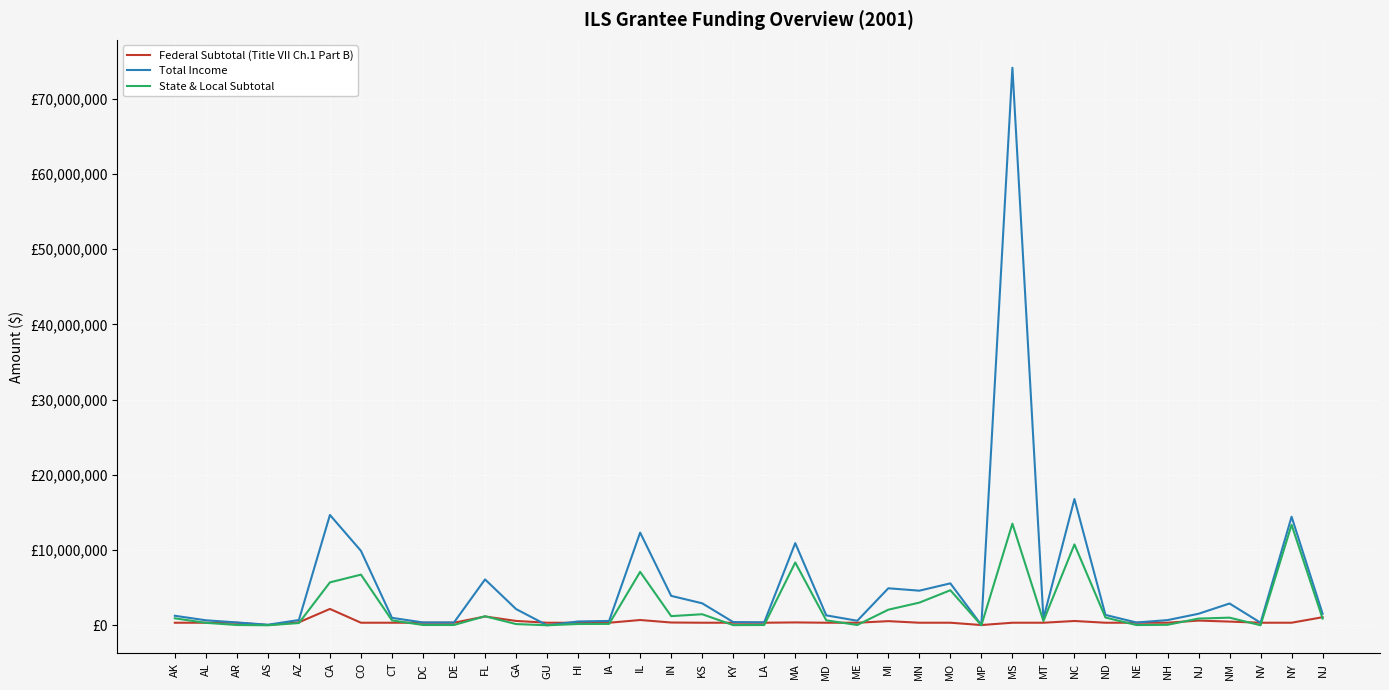

What are all the series names shown in the legend?

Federal Subtotal (Title VII Ch.1 Part B), Total Income, State & Local Subtotal